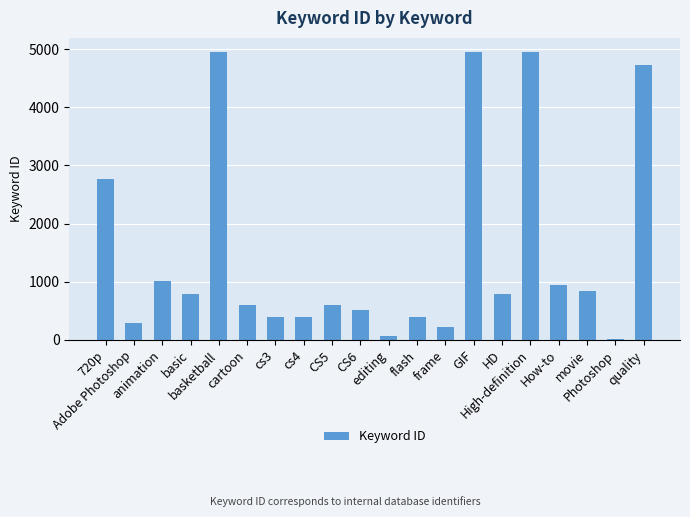

What is the average value?

1510